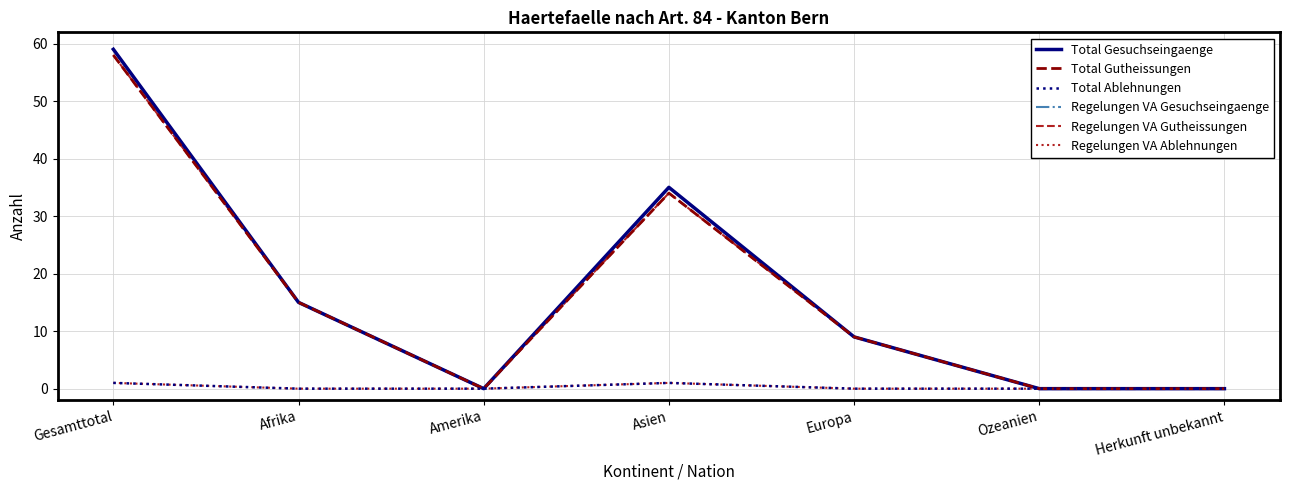

How many interior local valleys does the Regelungen VA Gutheissungen series have?

1